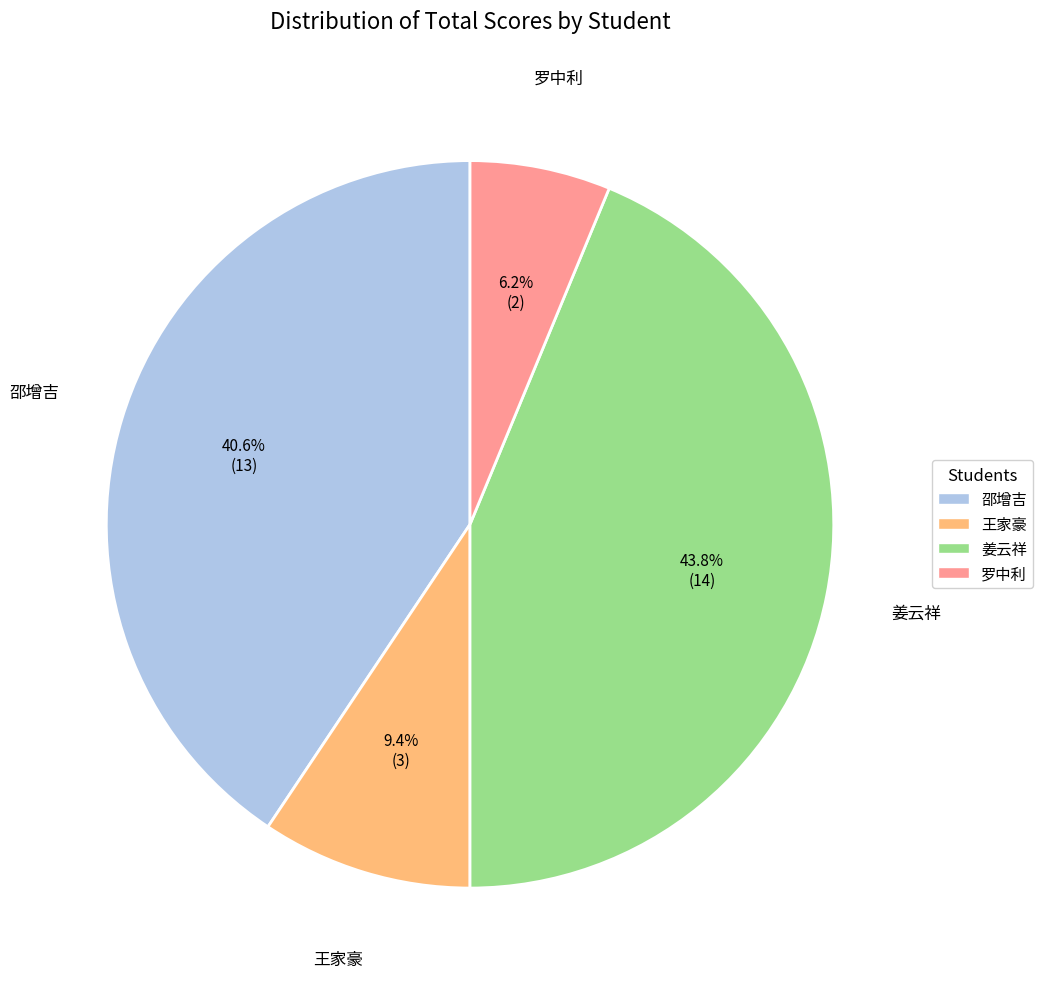

Does 王家豪 account for over 50% of the chart?

No